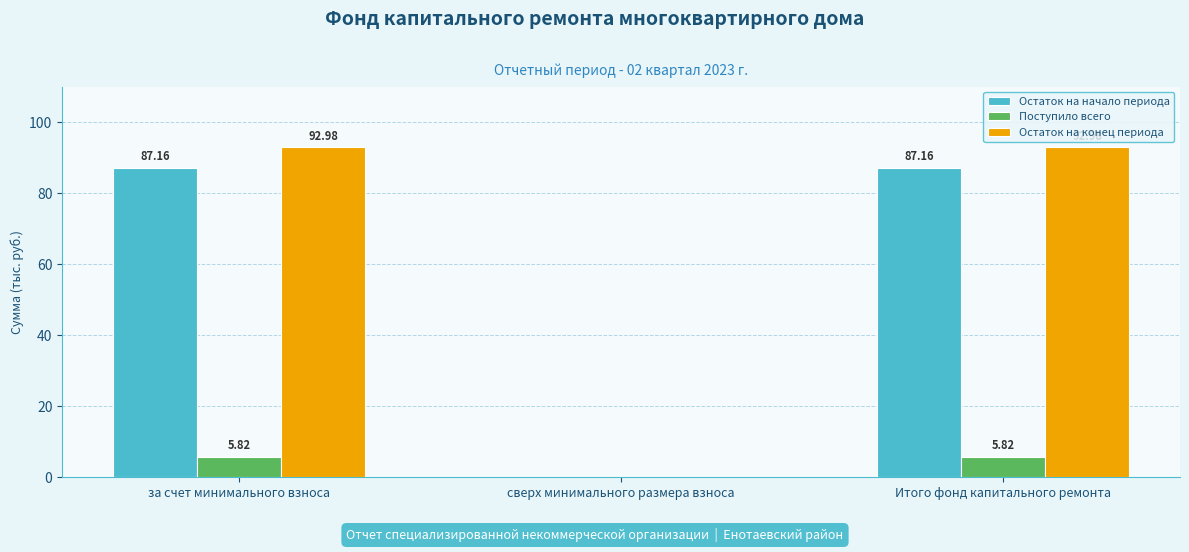

What is the sum of all Остаток на начало периода values?

174.3